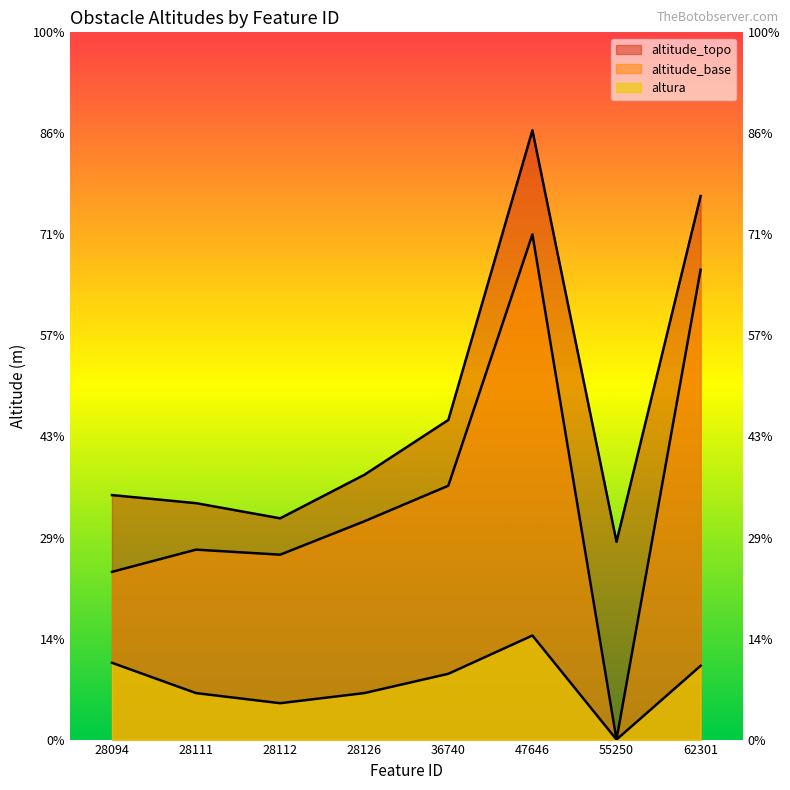

The altitude_base series shows 367.5 at 36740. True or false?

False